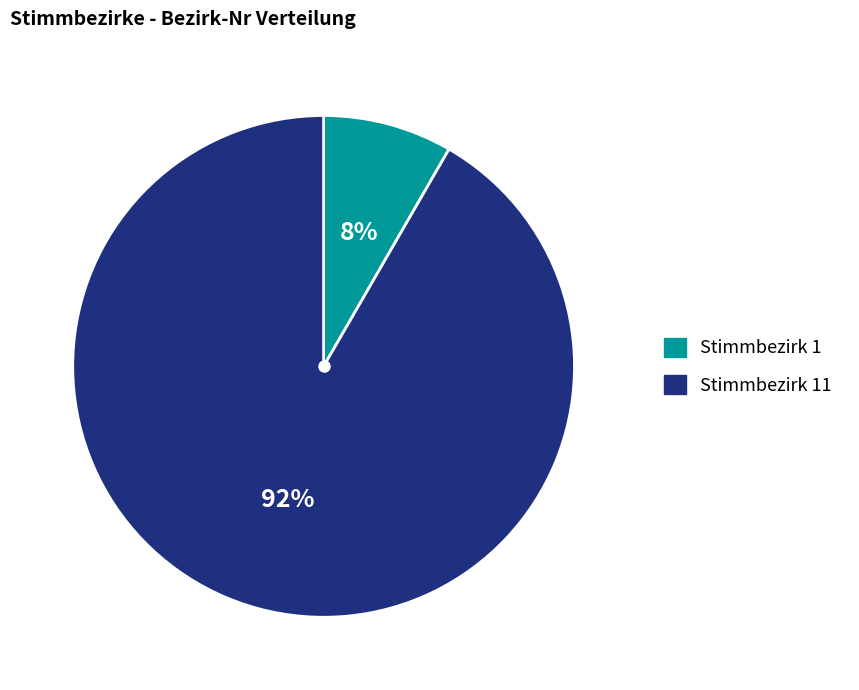

Is there any slice that represents more than half of the pie?

Yes